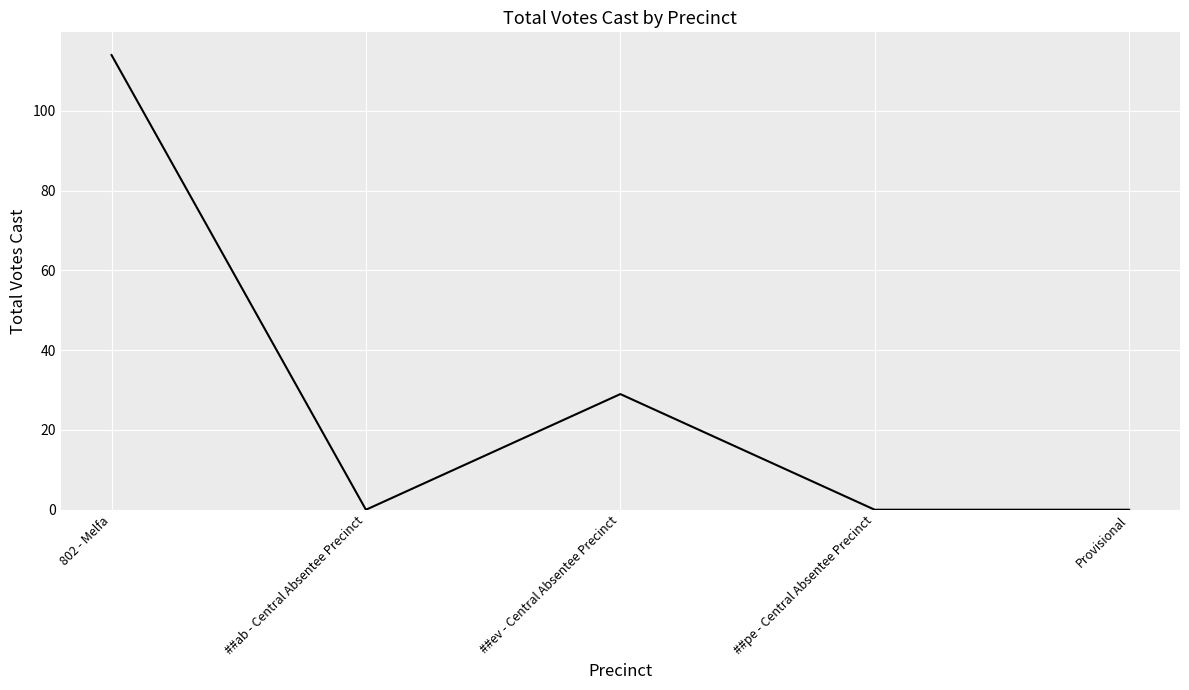

Reading right to left, what are all the values shown in this chart?

Provisional=0	##pe - Central Absentee Precinct=0	##ev - Central Absentee Precinct=29	##ab - Central Absentee Precinct=0	802 - Melfa=114